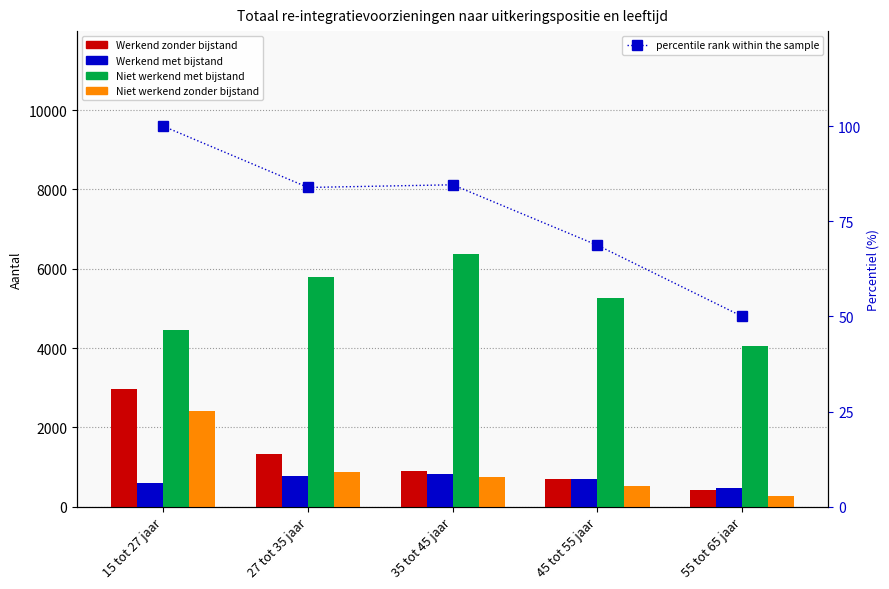

What is the minimum value shown in the chart?

50.0